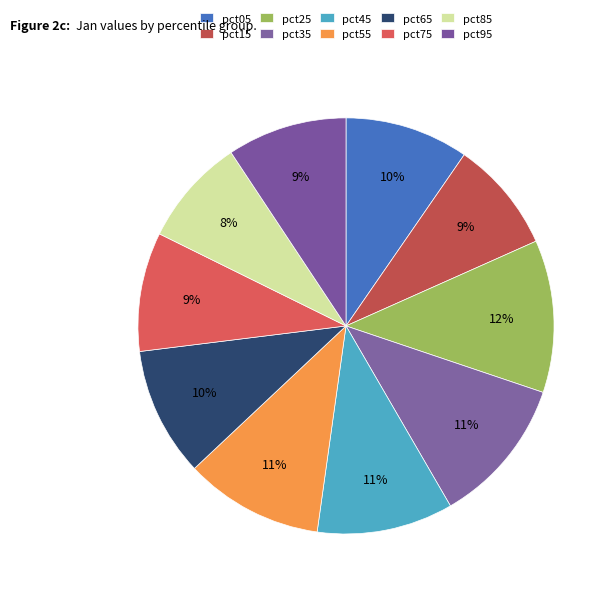

How many segments does this pie chart have?

10